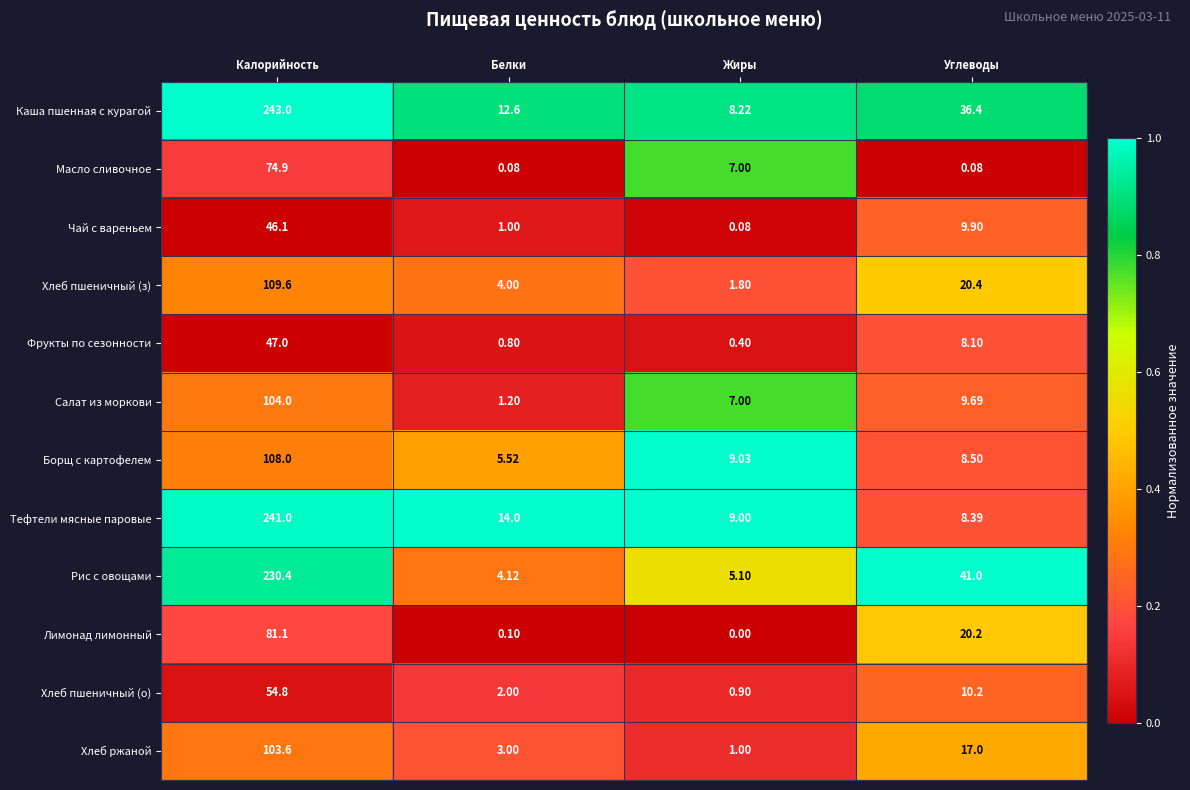

At which category does the chart reach its minimum across all series?

Жиры